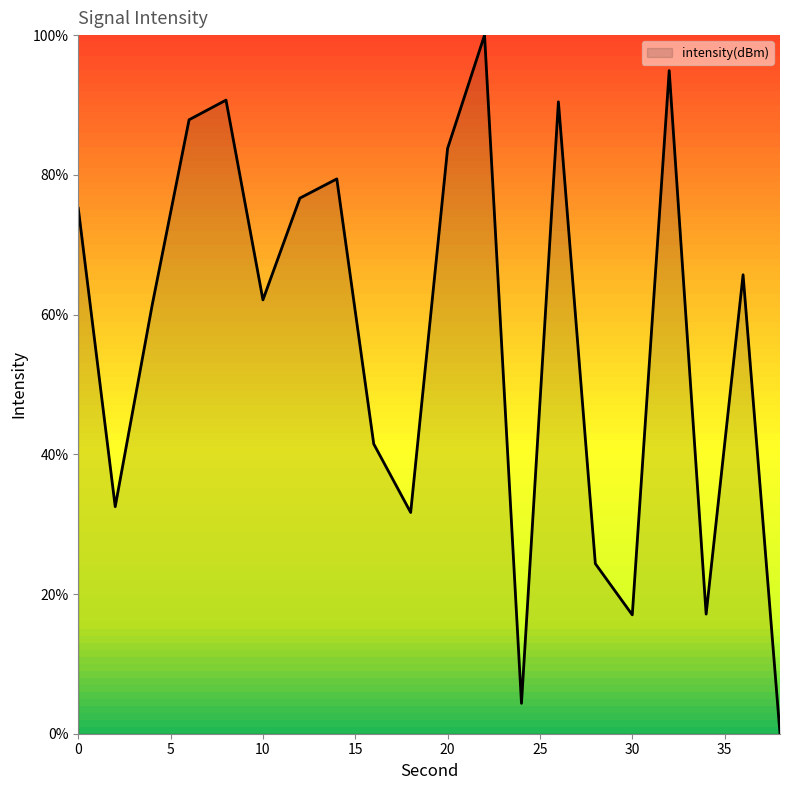

True or false: there are more than 2 points higher than both neighbors.

True